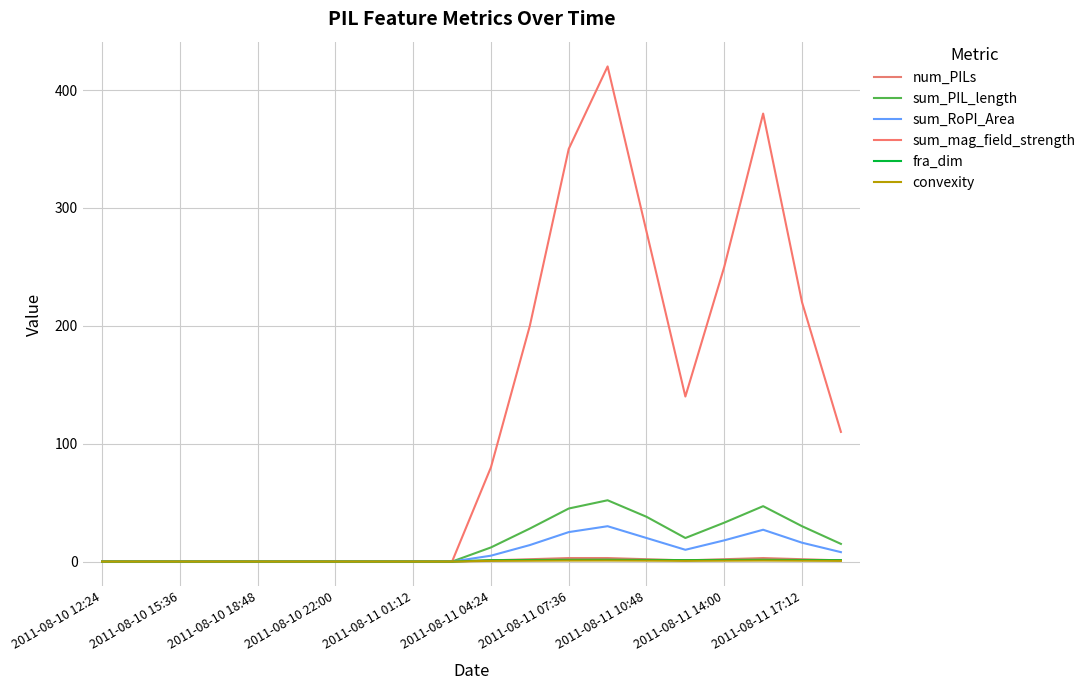

Does the chart have visible grid lines?

Yes